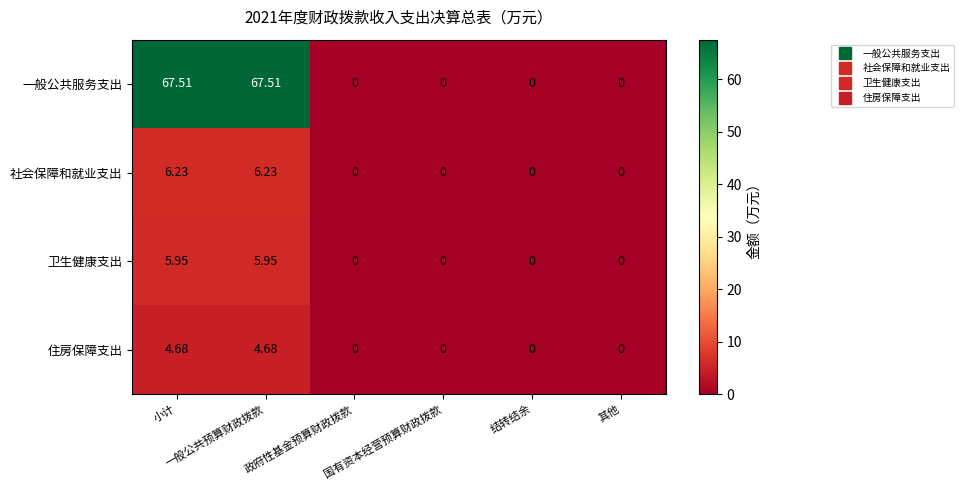

Which series has the widest spread of values?

一般公共服务支出